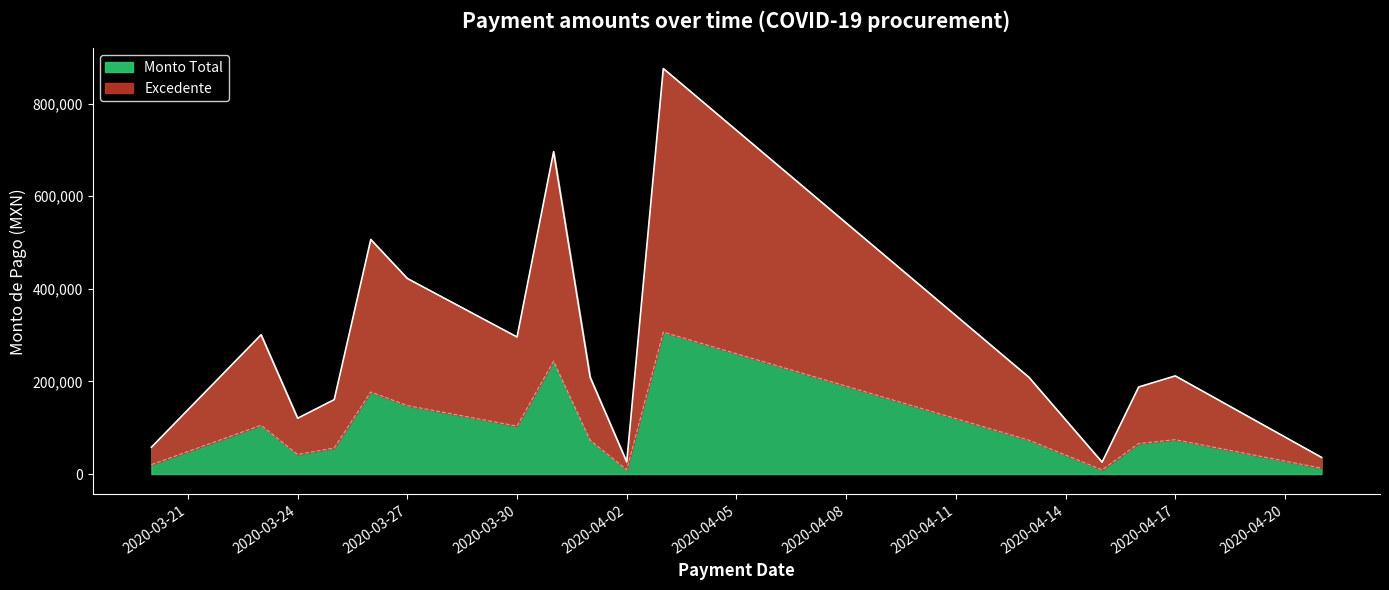

What is the minimum value for Monto Total?

25636.0